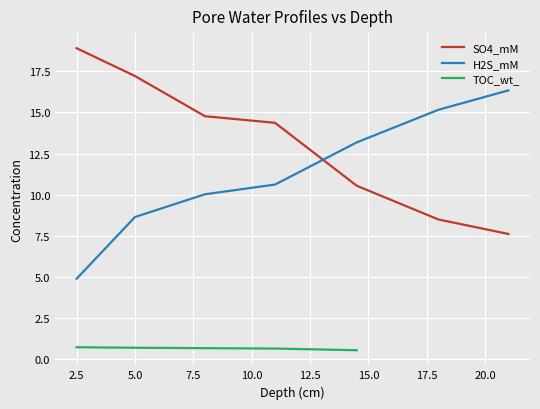

How many values in the x_H2S series are below 10?

2